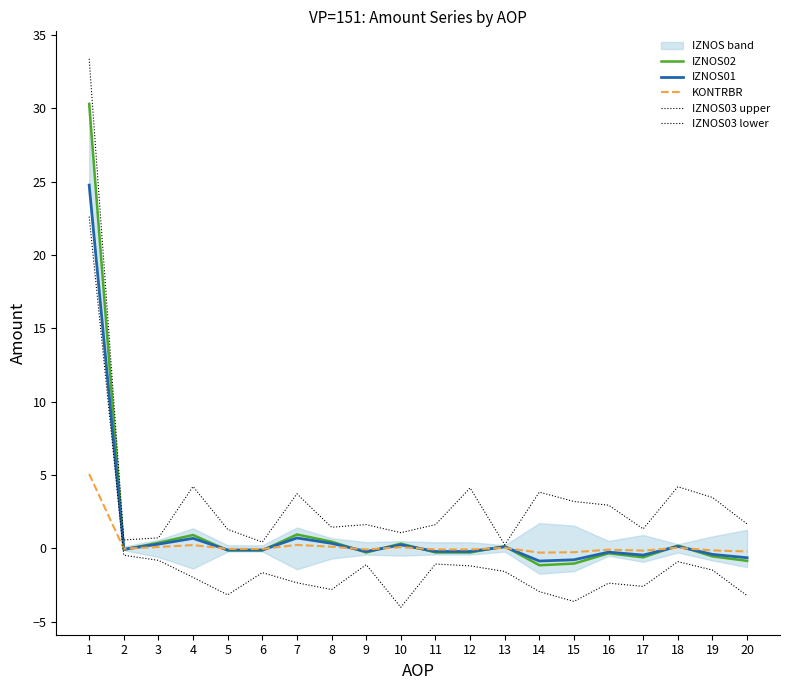

What is the difference between the maximum and second lowest values in the IZNOS03 lower series?

26.2